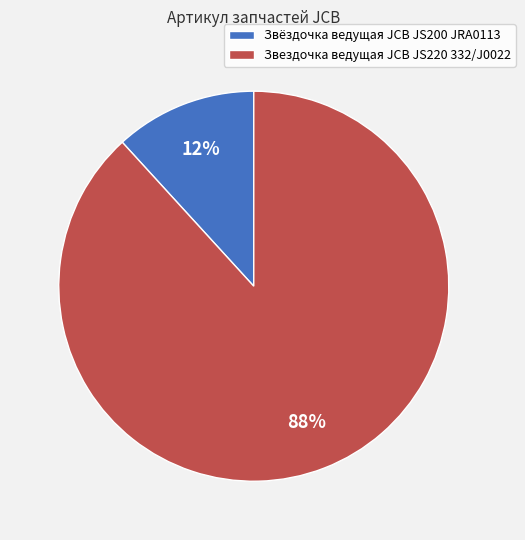

How many segments does this pie chart have?

2